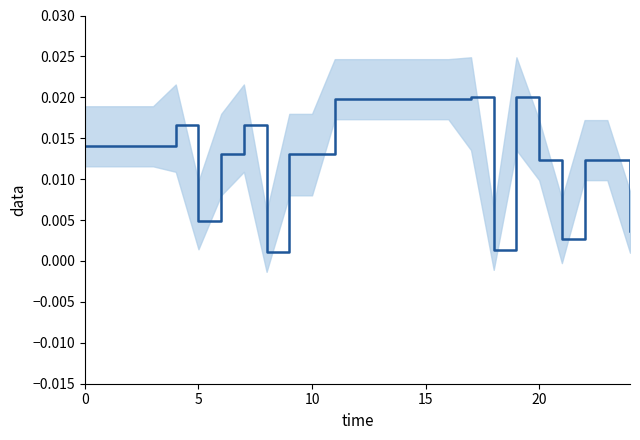

How many points are lower than both their immediate neighbors (excluding endpoints)?

4